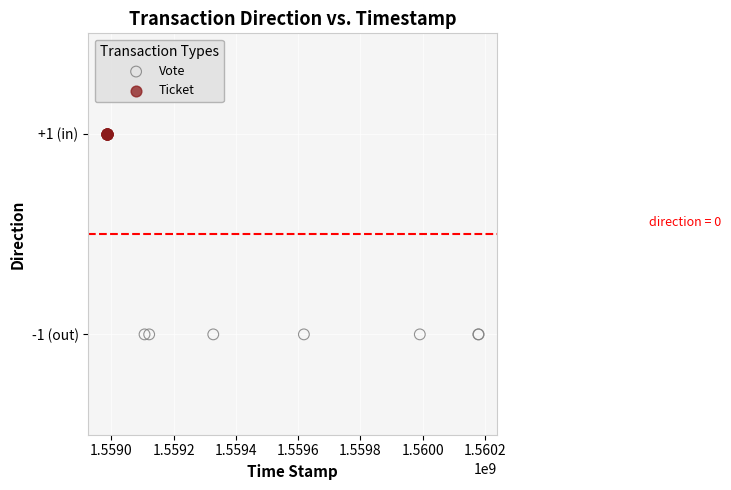

Which series reaches the maximum Y coordinate?

Ticket